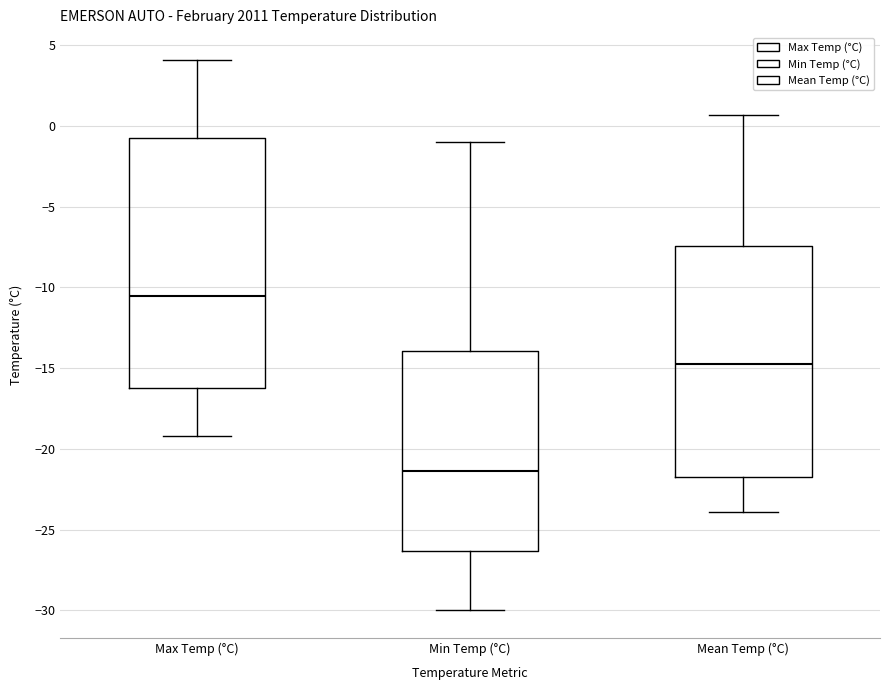

Where is the lower edge of the box for Max Temp (°C) on the y-axis? The values are not printed on the chart, so give them approximately, as read against the axis.

-16.0